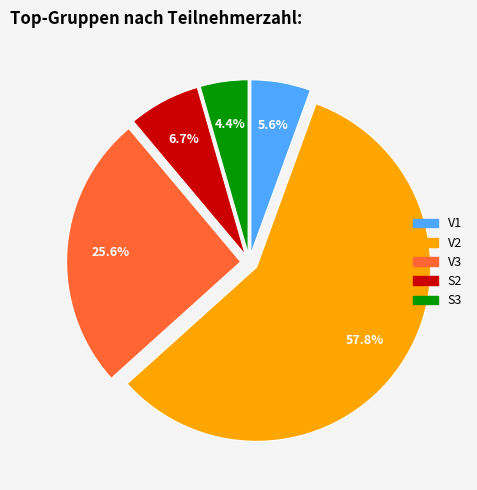

Approximately how many times larger is the value at S3 compared to S2?

0.7